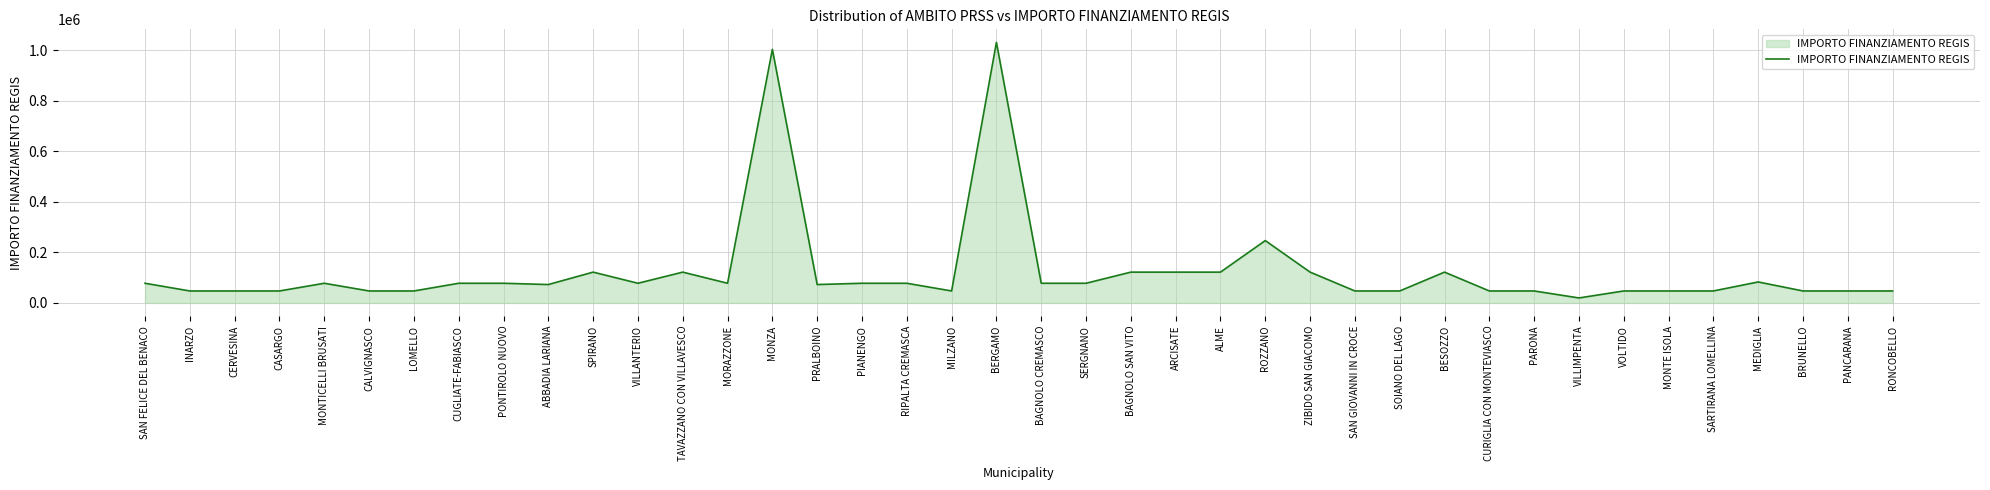

What is the maximum value shown in the chart?

1031574